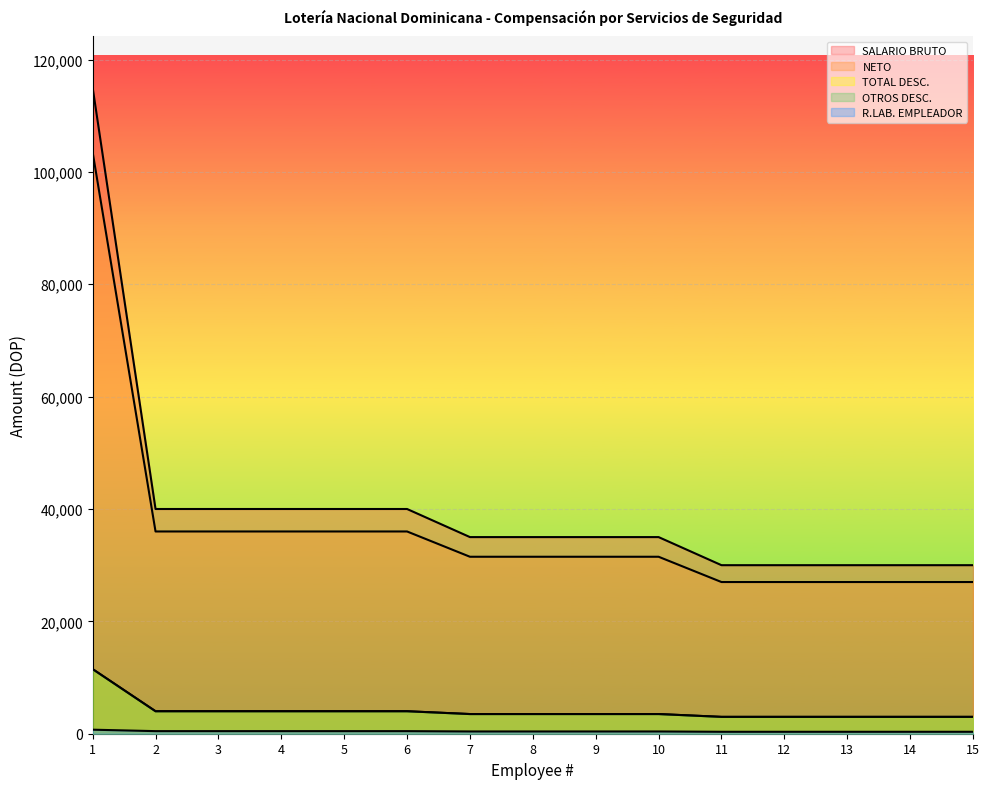

What is the highest value of the R.LAB. EMPLEADOR series?

717.6